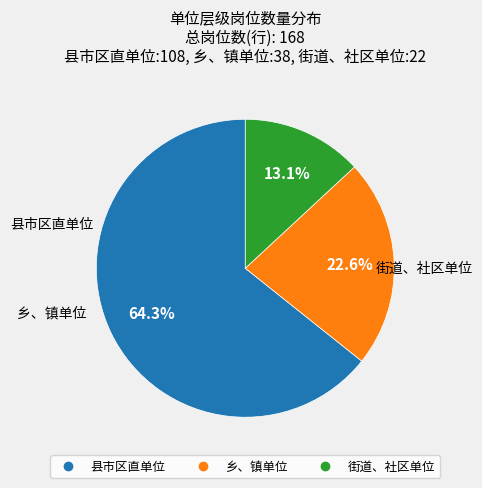

What percentage is the 县市区直单位 slice, to the nearest percent?

64%